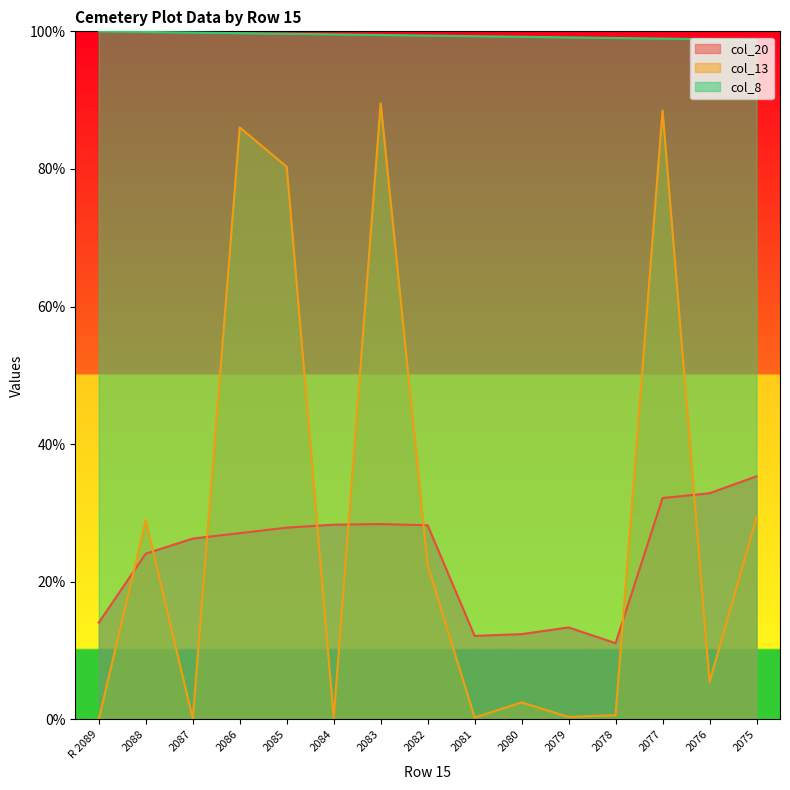

Is it true that col_13 equals 0.6 at 2078?

True